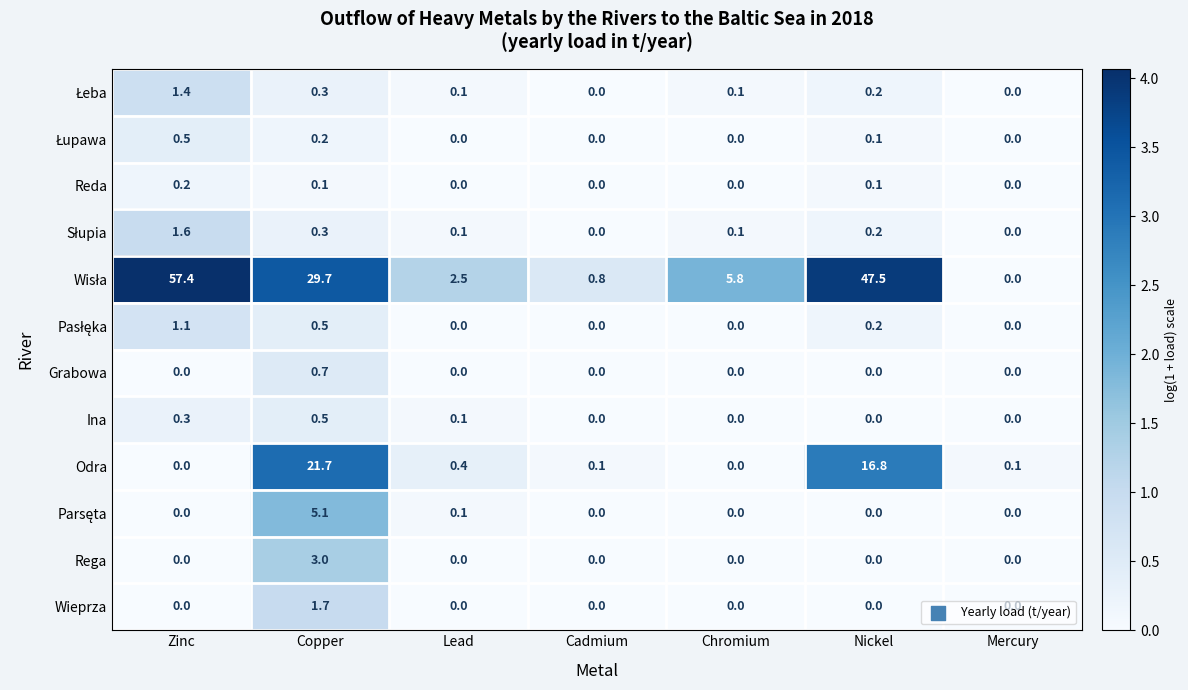

How many values in Reda are above zero?

3